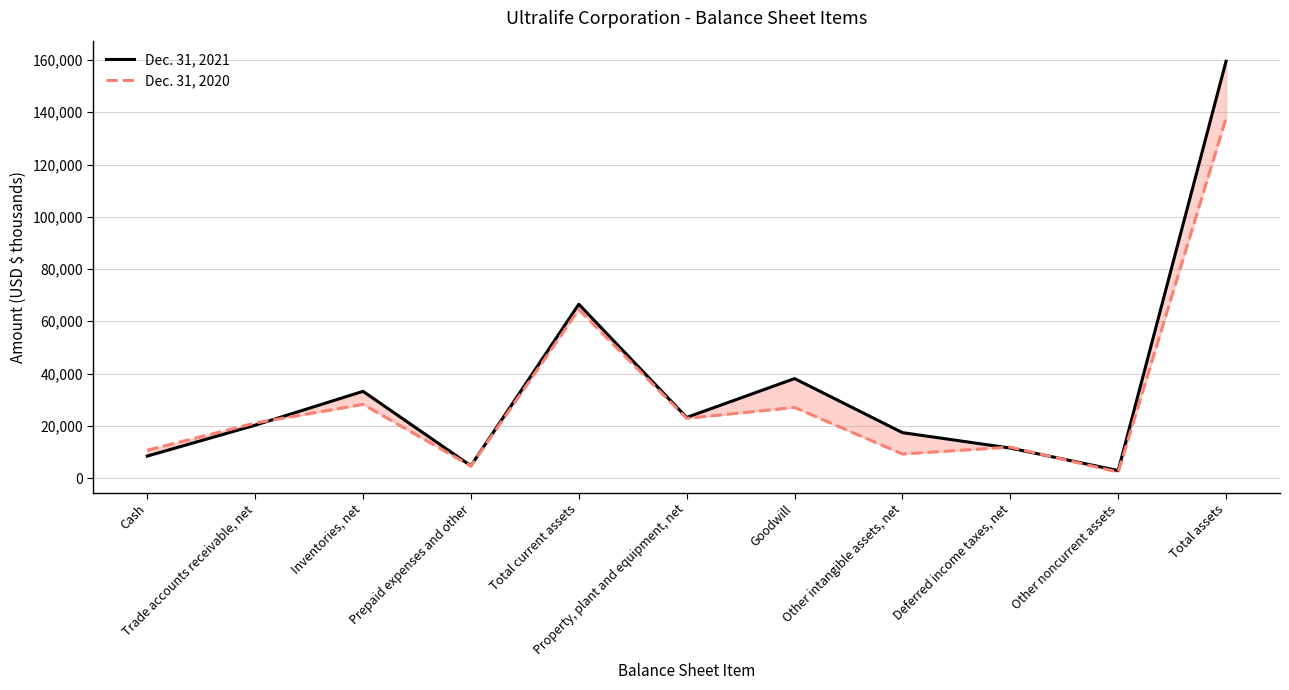

At which label is Dec. 31, 2021 closest to 81208?

Total current assets